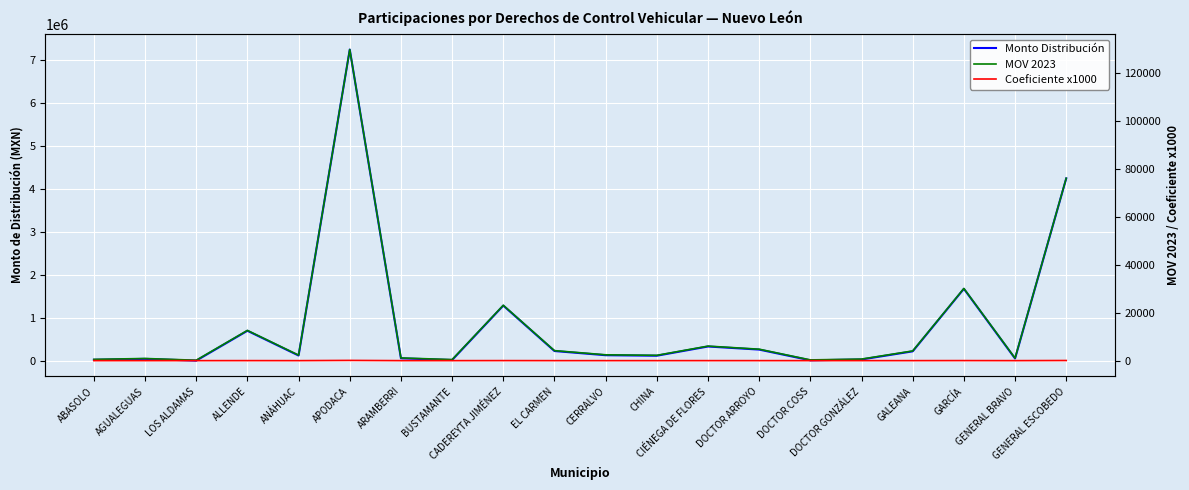

In Monto Distribución, how many points are higher than both neighbors (excluding endpoints)?

6